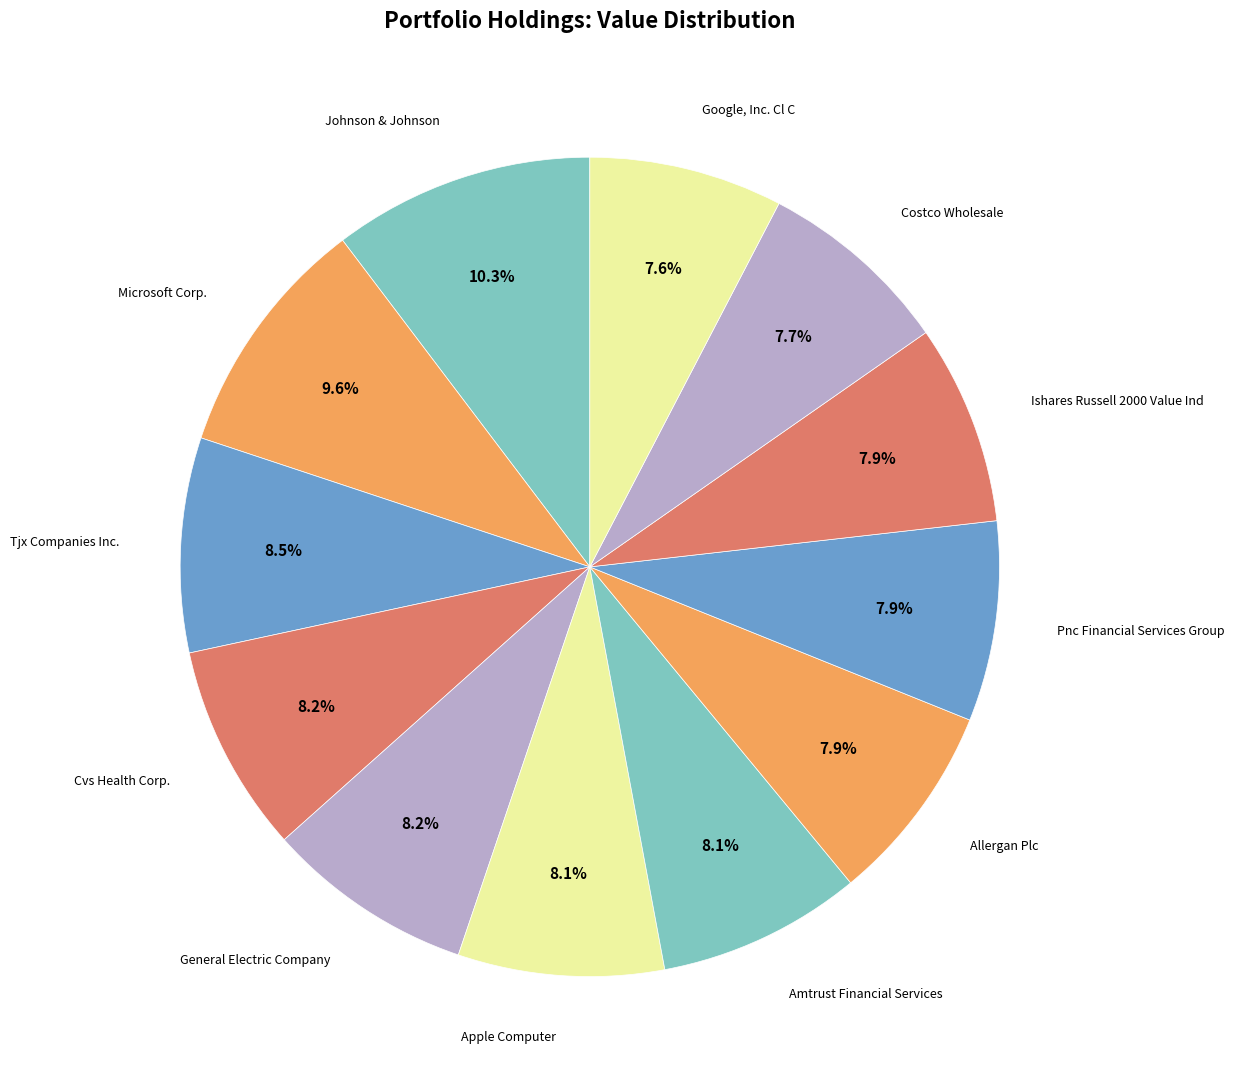

How many segments does this pie chart have?

12